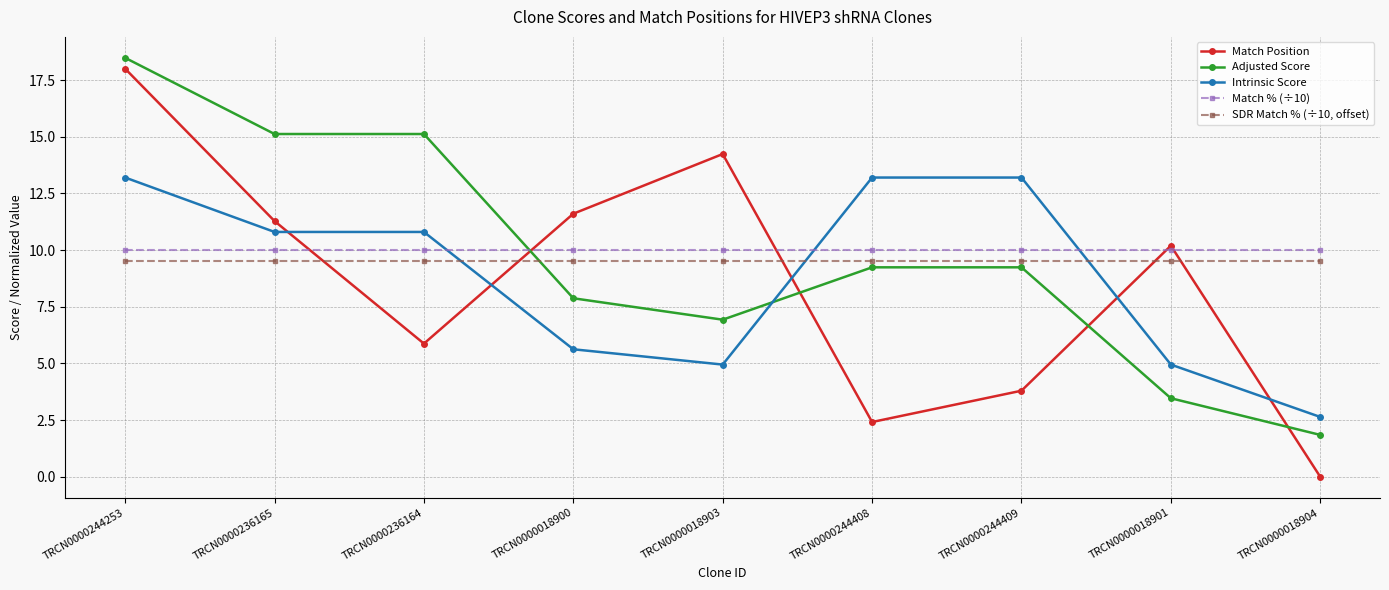

What are all the series names shown in the legend?

Match Position, Adjusted Score, Intrinsic Score, Match % (÷10), SDR Match % (÷10, offset)